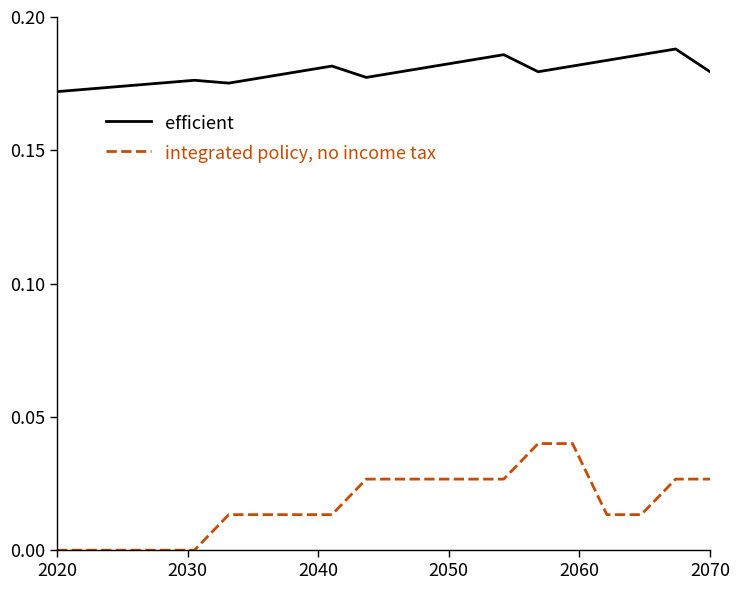

Which series has the largest range (max minus min)?

integrated policy, no income tax